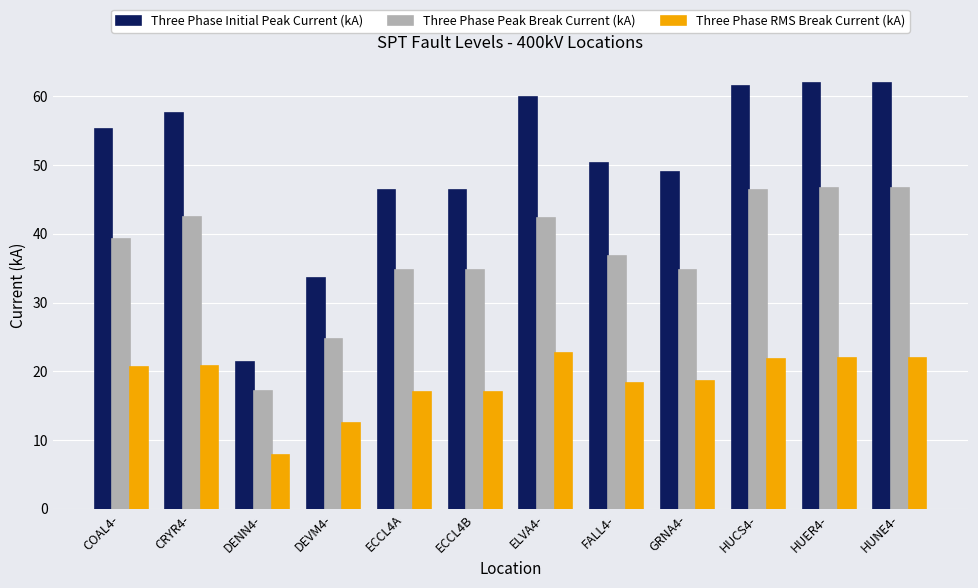

Which category has the lowest value across all series?

DENN4-